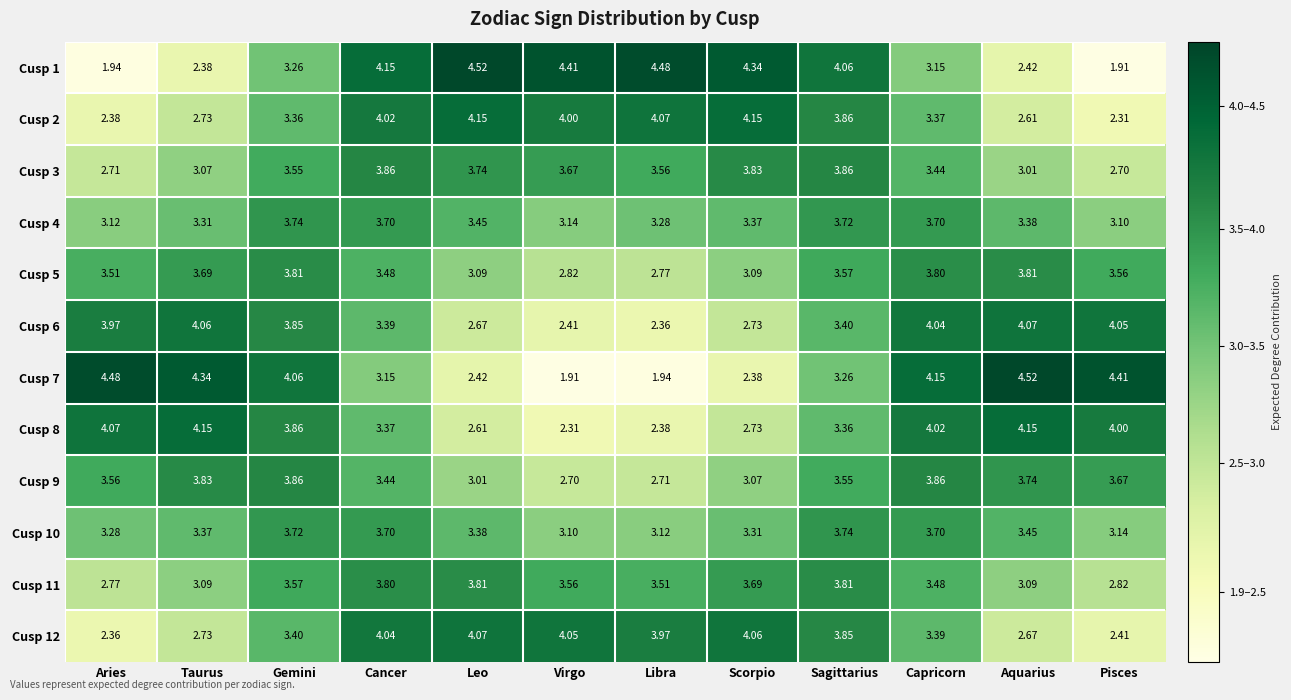

At which label does Cusp 9 reach its minimum?

Virgo